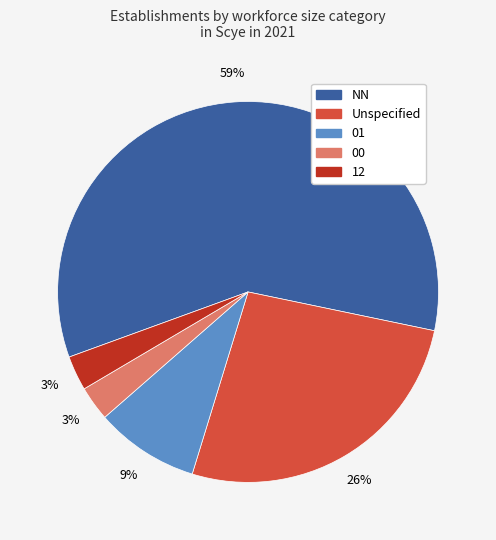

Does any single category account for the majority?

Yes